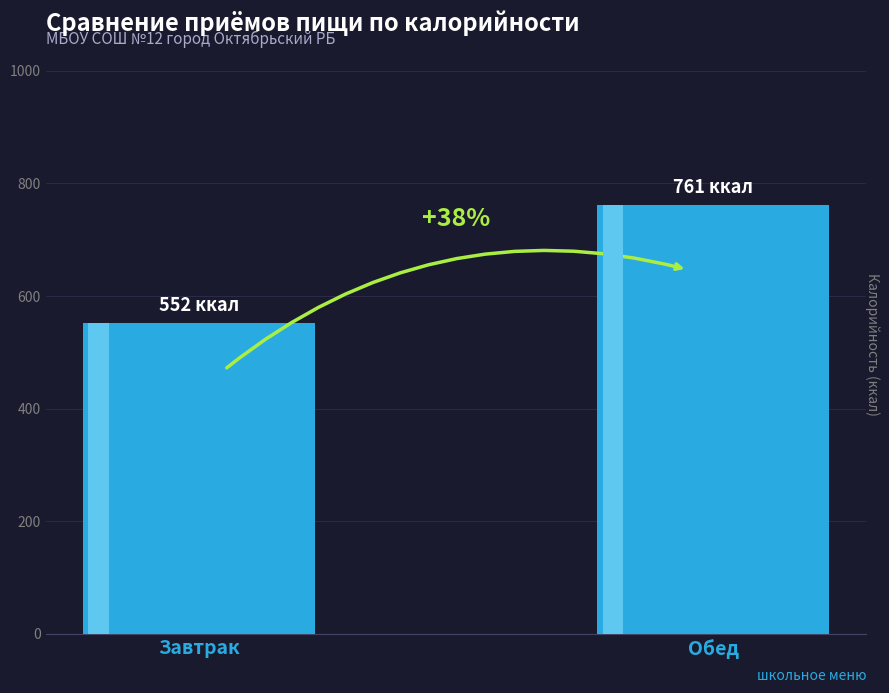

What position from the right is Завтрак?

2